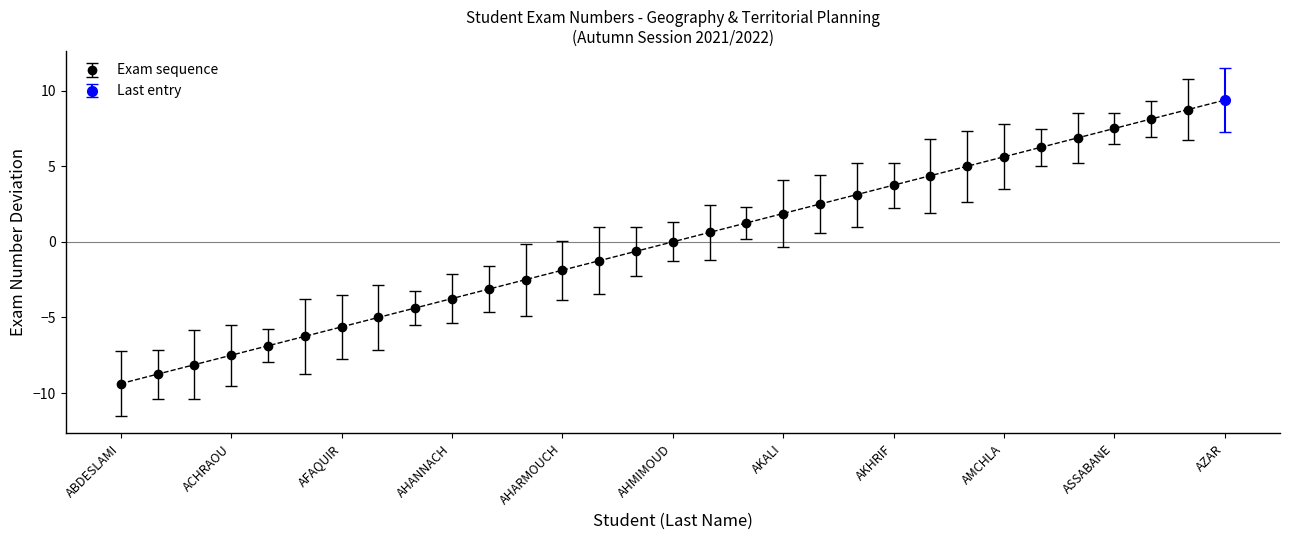

How many negative values are there?

15